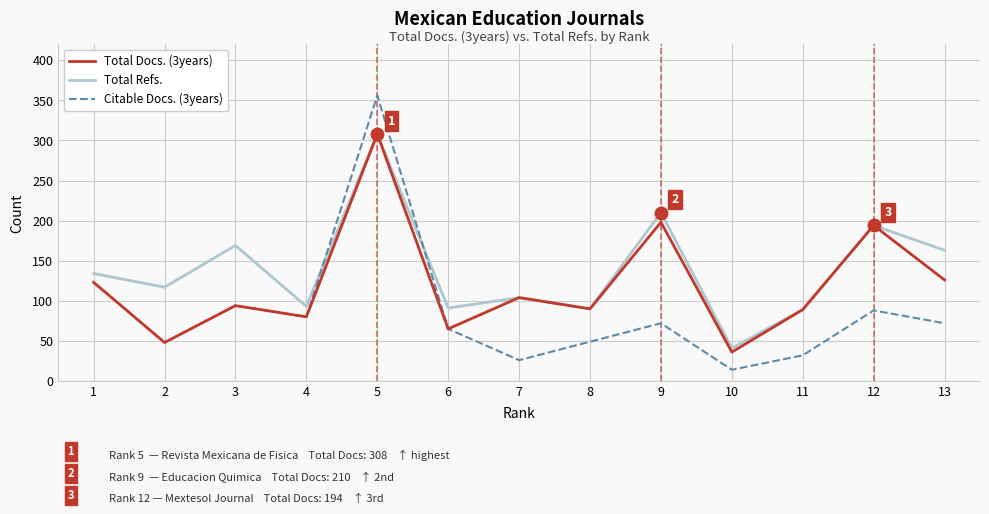

Is the value of Total Docs. (3years) at 11 greater than the value of Total Refs. at 12?

No